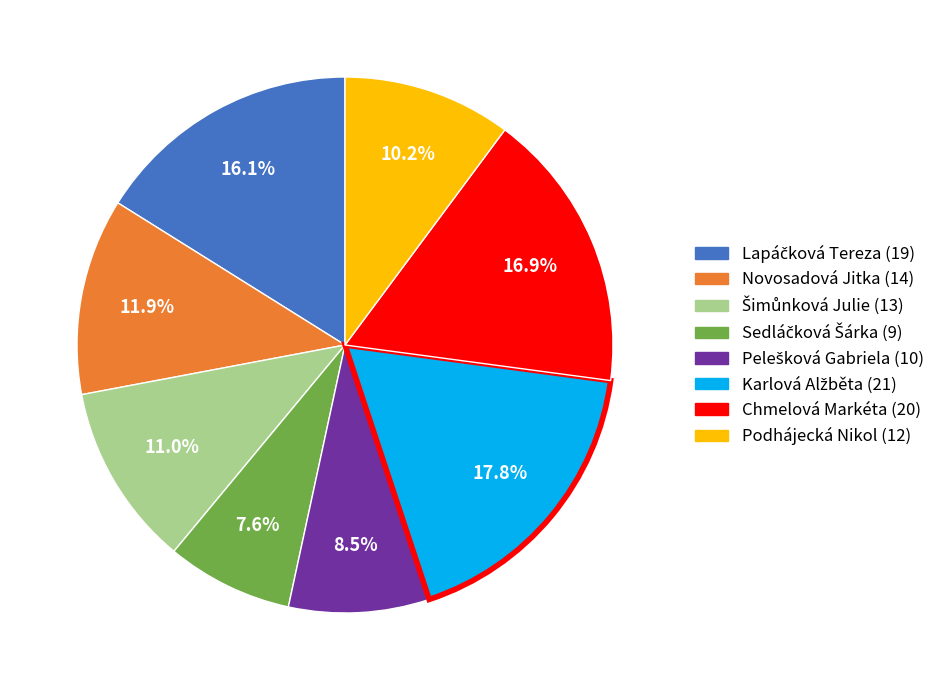

What portion of the pie excludes Chmelová Markéta?

83.1%